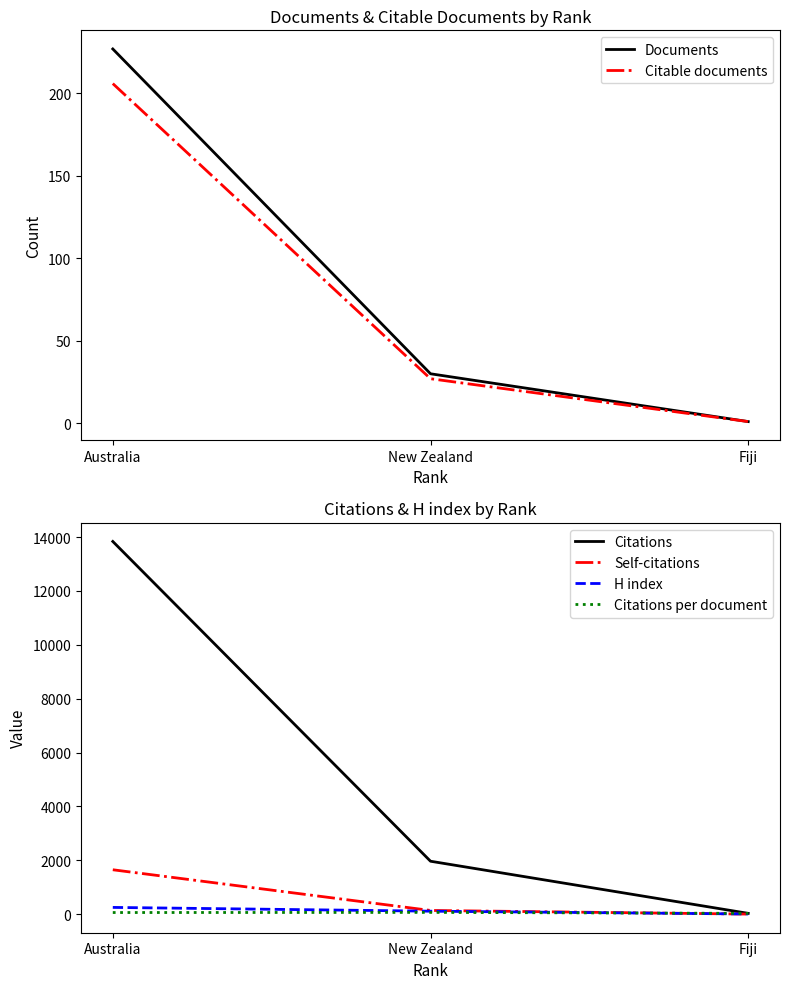

Reading left to right, list all the values displayed in this chart.

Documents: Australia=227.0	New Zealand=30.0	Fiji=1.0
Citable documents: Australia=206.0	New Zealand=27.0	Fiji=1.0
Citations: Australia=13839.0	New Zealand=1966.0	Fiji=30.0
Self-citations: Australia=1649.0	New Zealand=138.0	Fiji=3.0
H index: Australia=251.0	New Zealand=111.0	Fiji=7.0
Citations per document: Australia=61.0	New Zealand=65.5	Fiji=30.0